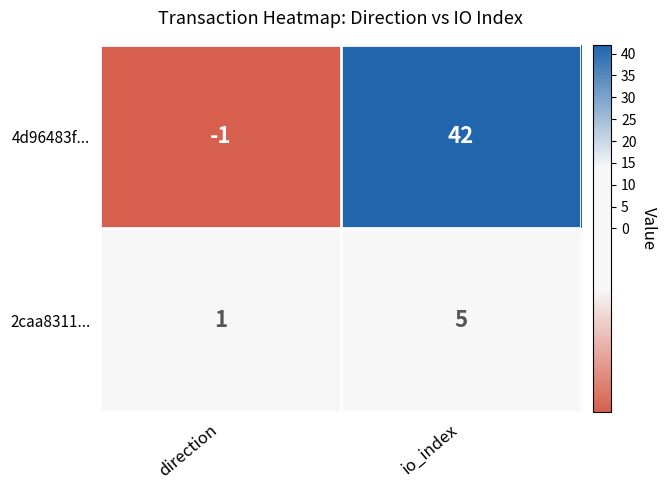

Reading left to right, list all the values displayed in this chart.

4d96483f...: -1	42
2caa8311...: 1	5